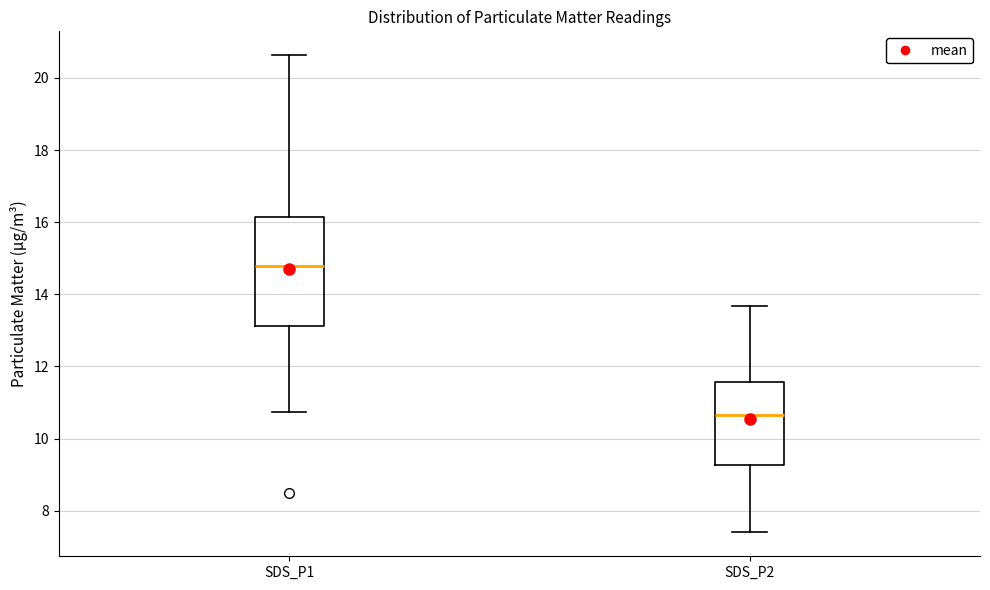

Reading left to right, transcribe this box plot: for each box, give where its median line is, the range the box spans, and where its two whiskers end, as read against the y-axis. The values are not printed on the chart, so give them approximately, as read against the axis.

SDS_P1: median 14.8, box 13.2 to 16.2, whiskers 10.8 to 20.6
SDS_P2: median 10.6, box 9.2 to 11.6, whiskers 7.4 to 13.6